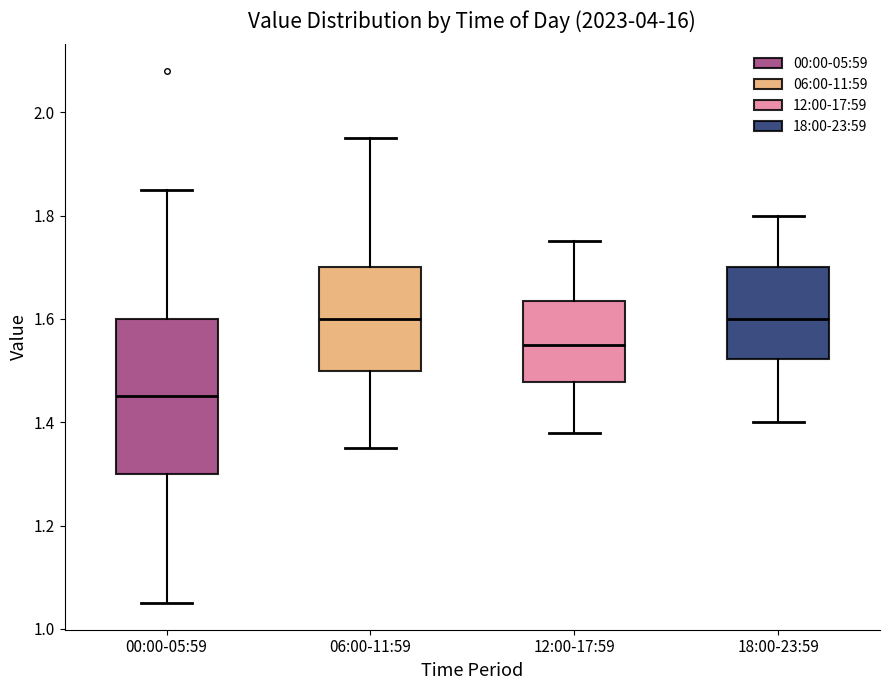

Which box is the tallest, from its lower edge to its upper edge?

00:00-05:59